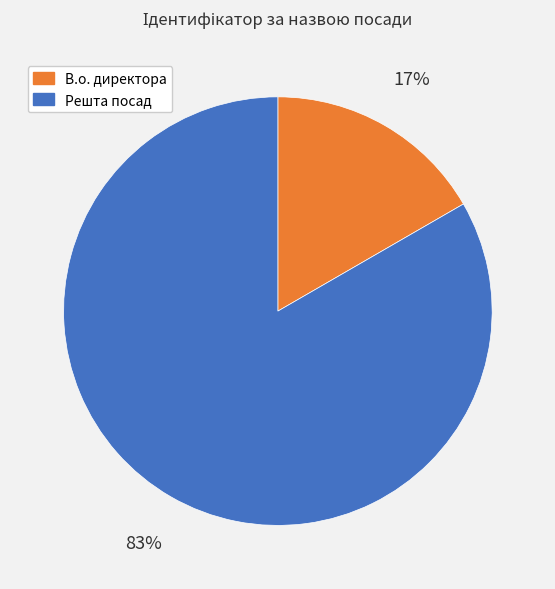

Which category has the smallest portion of the pie?

В.о. директора